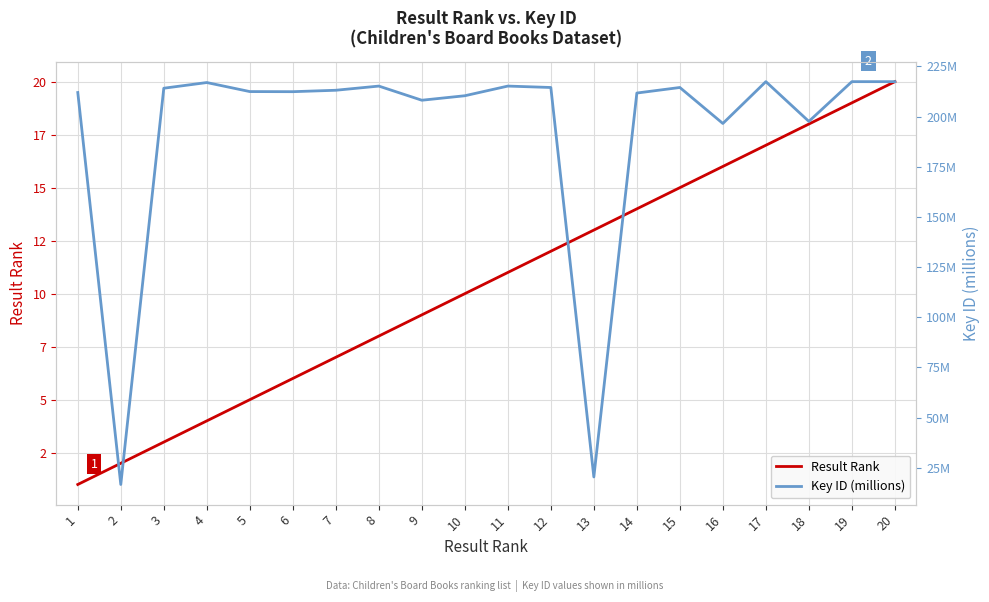

Read the Result Rank value at 16.

16.0